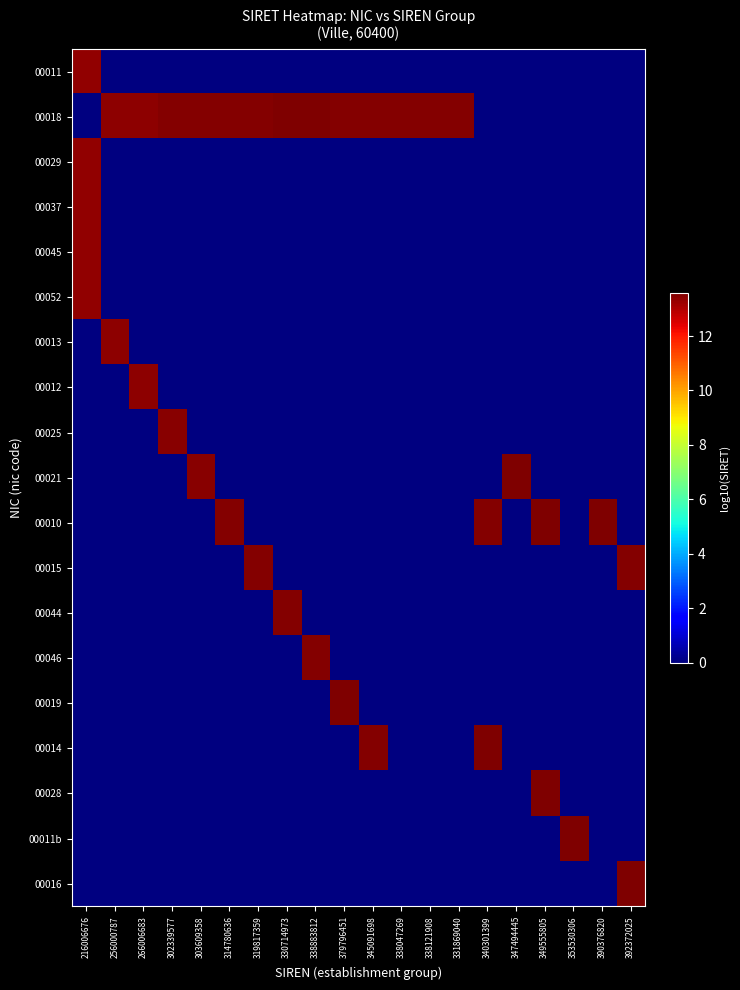

Reading left to right, list all the values displayed in this chart.

00011: 216006676=13.3	256000787=0.0	266006683=0.0	302339577=0.0	303609358=0.0	314780636=0.0	319817359=0.0	330714973=0.0	338883812=0.0	379796451=0.0	345091698=0.0	338047269=0.0	338121908=0.0	331869040=0.0	340301399=0.0	347494445=0.0	349555805=0.0	353530306=0.0	390376820=0.0	392372025=0.0
00018: 216006676=0.0	256000787=13.4	266006683=13.4	302339577=13.5	303609358=13.5	314780636=13.5	319817359=13.5	330714973=13.6	338883812=13.6	379796451=13.5	345091698=13.5	338047269=13.5	338121908=13.5	331869040=13.5	340301399=0.0	347494445=0.0	349555805=0.0	353530306=0.0	390376820=0.0	392372025=0.0
00029: 216006676=13.3	256000787=0.0	266006683=0.0	302339577=0.0	303609358=0.0	314780636=0.0	319817359=0.0	330714973=0.0	338883812=0.0	379796451=0.0	345091698=0.0	338047269=0.0	338121908=0.0	331869040=0.0	340301399=0.0	347494445=0.0	349555805=0.0	353530306=0.0	390376820=0.0	392372025=0.0
00037: 216006676=13.3	256000787=0.0	266006683=0.0	302339577=0.0	303609358=0.0	314780636=0.0	319817359=0.0	330714973=0.0	338883812=0.0	379796451=0.0	345091698=0.0	338047269=0.0	338121908=0.0	331869040=0.0	340301399=0.0	347494445=0.0	349555805=0.0	353530306=0.0	390376820=0.0	392372025=0.0
00045: 216006676=13.3	256000787=0.0	266006683=0.0	302339577=0.0	303609358=0.0	314780636=0.0	319817359=0.0	330714973=0.0	338883812=0.0	379796451=0.0	345091698=0.0	338047269=0.0	338121908=0.0	331869040=0.0	340301399=0.0	347494445=0.0	349555805=0.0	353530306=0.0	390376820=0.0	392372025=0.0
00052: 216006676=13.3	256000787=0.0	266006683=0.0	302339577=0.0	303609358=0.0	314780636=0.0	319817359=0.0	330714973=0.0	338883812=0.0	379796451=0.0	345091698=0.0	338047269=0.0	338121908=0.0	331869040=0.0	340301399=0.0	347494445=0.0	349555805=0.0	353530306=0.0	390376820=0.0	392372025=0.0
00013: 216006676=0.0	256000787=13.4	266006683=0.0	302339577=0.0	303609358=0.0	314780636=0.0	319817359=0.0	330714973=0.0	338883812=0.0	379796451=0.0	345091698=0.0	338047269=0.0	338121908=0.0	331869040=0.0	340301399=0.0	347494445=0.0	349555805=0.0	353530306=0.0	390376820=0.0	392372025=0.0
00012: 216006676=0.0	256000787=0.0	266006683=13.4	302339577=0.0	303609358=0.0	314780636=0.0	319817359=0.0	330714973=0.0	338883812=0.0	379796451=0.0	345091698=0.0	338047269=0.0	338121908=0.0	331869040=0.0	340301399=0.0	347494445=0.0	349555805=0.0	353530306=0.0	390376820=0.0	392372025=0.0
00025: 216006676=0.0	256000787=0.0	266006683=0.0	302339577=13.5	303609358=0.0	314780636=0.0	319817359=0.0	330714973=0.0	338883812=0.0	379796451=0.0	345091698=0.0	338047269=0.0	338121908=0.0	331869040=0.0	340301399=0.0	347494445=0.0	349555805=0.0	353530306=0.0	390376820=0.0	392372025=0.0
00021: 216006676=0.0	256000787=0.0	266006683=0.0	302339577=0.0	303609358=13.5	314780636=0.0	319817359=0.0	330714973=0.0	338883812=0.0	379796451=0.0	345091698=0.0	338047269=0.0	338121908=0.0	331869040=0.0	340301399=0.0	347494445=13.5	349555805=0.0	353530306=0.0	390376820=0.0	392372025=0.0
00010: 216006676=0.0	256000787=0.0	266006683=0.0	302339577=0.0	303609358=0.0	314780636=13.5	319817359=0.0	330714973=0.0	338883812=0.0	379796451=0.0	345091698=0.0	338047269=0.0	338121908=0.0	331869040=0.0	340301399=13.5	347494445=0.0	349555805=13.5	353530306=0.0	390376820=13.6	392372025=0.0
00015: 216006676=0.0	256000787=0.0	266006683=0.0	302339577=0.0	303609358=0.0	314780636=0.0	319817359=13.5	330714973=0.0	338883812=0.0	379796451=0.0	345091698=0.0	338047269=0.0	338121908=0.0	331869040=0.0	340301399=0.0	347494445=0.0	349555805=0.0	353530306=0.0	390376820=0.0	392372025=13.5
00044: 216006676=0.0	256000787=0.0	266006683=0.0	302339577=0.0	303609358=0.0	314780636=0.0	319817359=0.0	330714973=13.5	338883812=0.0	379796451=0.0	345091698=0.0	338047269=0.0	338121908=0.0	331869040=0.0	340301399=0.0	347494445=0.0	349555805=0.0	353530306=0.0	390376820=0.0	392372025=0.0
00046: 216006676=0.0	256000787=0.0	266006683=0.0	302339577=0.0	303609358=0.0	314780636=0.0	319817359=0.0	330714973=0.0	338883812=13.5	379796451=0.0	345091698=0.0	338047269=0.0	338121908=0.0	331869040=0.0	340301399=0.0	347494445=0.0	349555805=0.0	353530306=0.0	390376820=0.0	392372025=0.0
00019: 216006676=0.0	256000787=0.0	266006683=0.0	302339577=0.0	303609358=0.0	314780636=0.0	319817359=0.0	330714973=0.0	338883812=0.0	379796451=13.6	345091698=0.0	338047269=0.0	338121908=0.0	331869040=0.0	340301399=0.0	347494445=0.0	349555805=0.0	353530306=0.0	390376820=0.0	392372025=0.0
00014: 216006676=0.0	256000787=0.0	266006683=0.0	302339577=0.0	303609358=0.0	314780636=0.0	319817359=0.0	330714973=0.0	338883812=0.0	379796451=0.0	345091698=13.5	338047269=0.0	338121908=0.0	331869040=0.0	340301399=13.6	347494445=0.0	349555805=0.0	353530306=0.0	390376820=0.0	392372025=0.0
00028: 216006676=0.0	256000787=0.0	266006683=0.0	302339577=0.0	303609358=0.0	314780636=0.0	319817359=0.0	330714973=0.0	338883812=0.0	379796451=0.0	345091698=0.0	338047269=0.0	338121908=0.0	331869040=0.0	340301399=0.0	347494445=0.0	349555805=13.5	353530306=0.0	390376820=0.0	392372025=0.0
00011b: 216006676=0.0	256000787=0.0	266006683=0.0	302339577=0.0	303609358=0.0	314780636=0.0	319817359=0.0	330714973=0.0	338883812=0.0	379796451=0.0	345091698=0.0	338047269=0.0	338121908=0.0	331869040=0.0	340301399=0.0	347494445=0.0	349555805=0.0	353530306=13.5	390376820=0.0	392372025=0.0
00016: 216006676=0.0	256000787=0.0	266006683=0.0	302339577=0.0	303609358=0.0	314780636=0.0	319817359=0.0	330714973=0.0	338883812=0.0	379796451=0.0	345091698=0.0	338047269=0.0	338121908=0.0	331869040=0.0	340301399=0.0	347494445=0.0	349555805=0.0	353530306=0.0	390376820=0.0	392372025=13.6